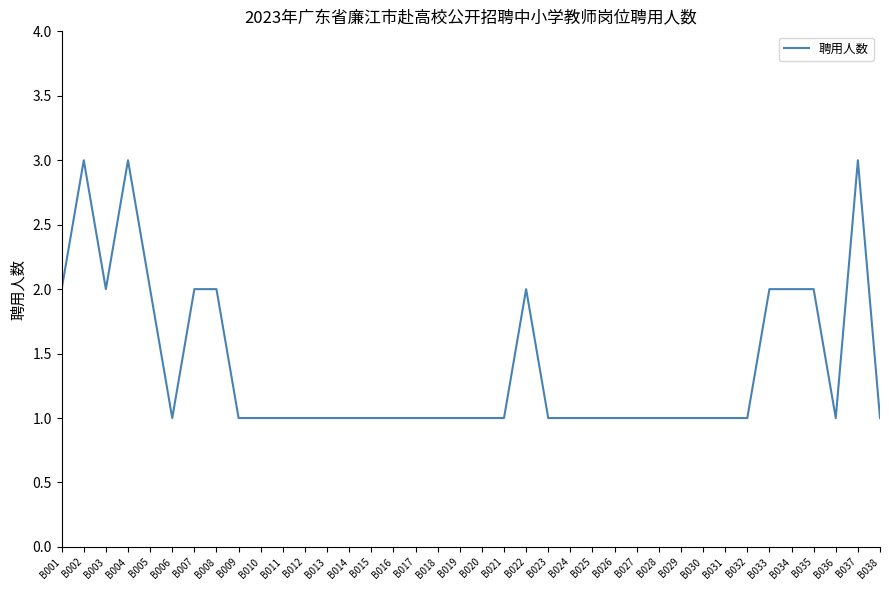

What is the maximum value shown in the chart?

3